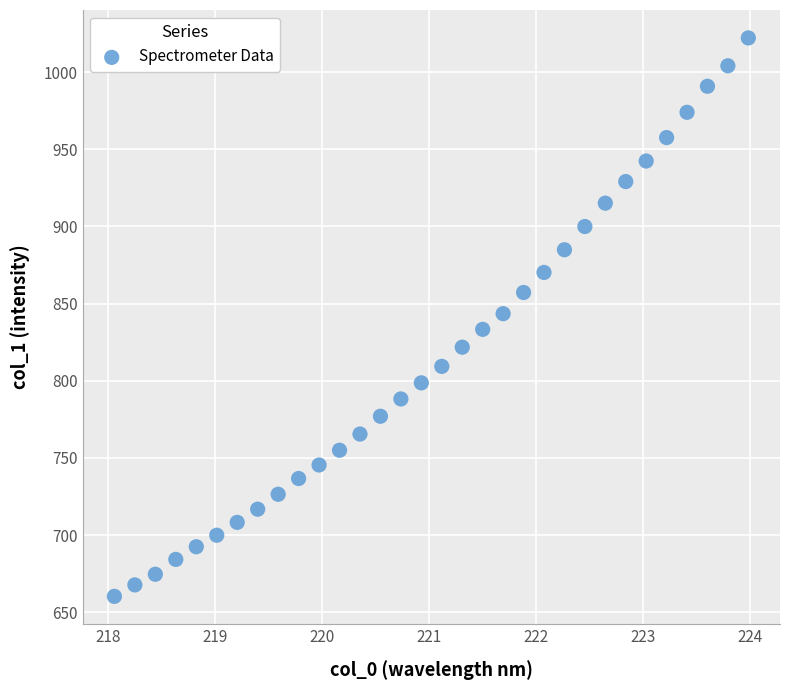

What is the range of Y values (max minus min)?

361.9